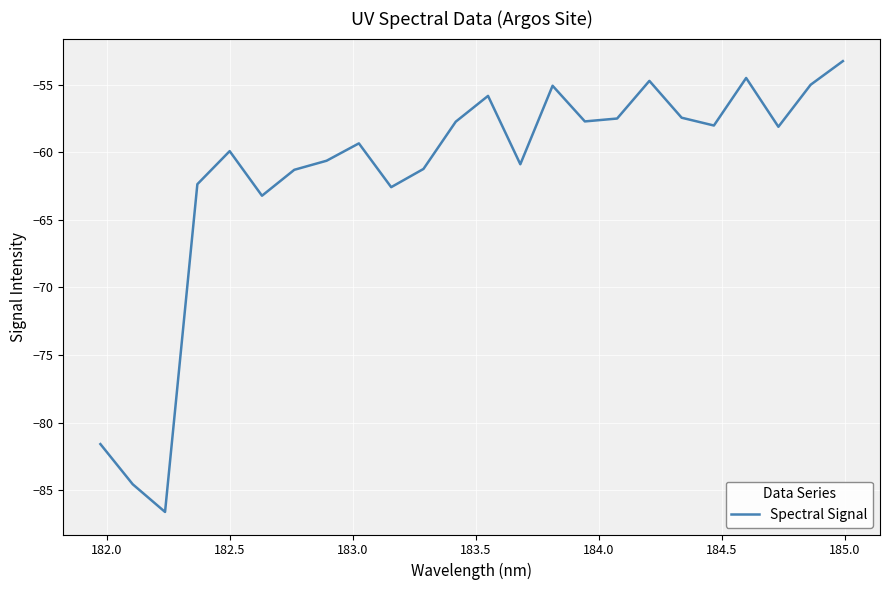

What is the minimum value shown in the chart?

-86.6